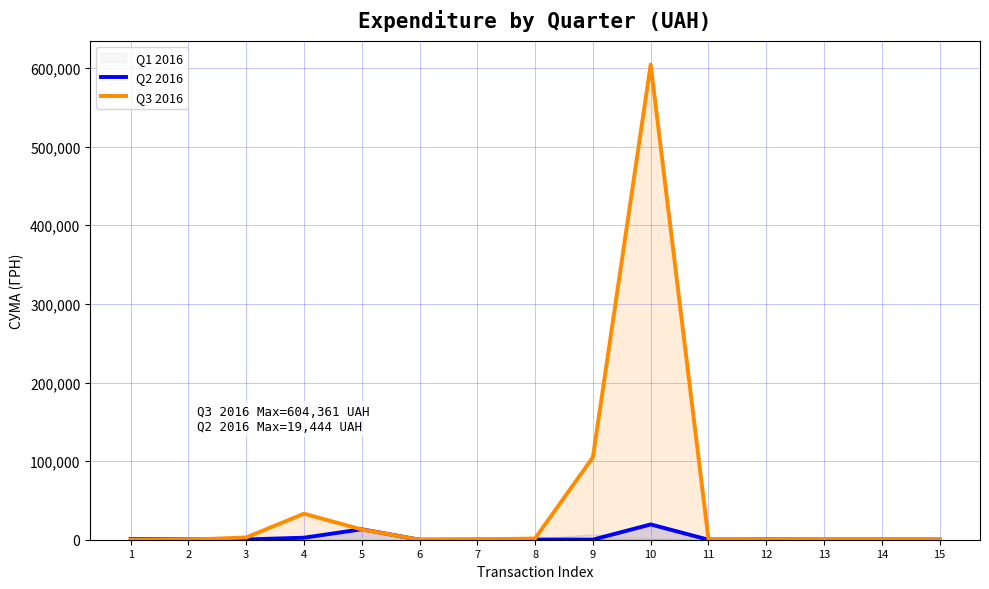

Which series has the widest spread of values?

Q3 2016